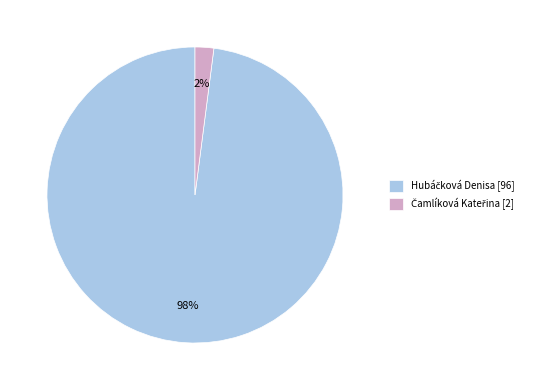

To the nearest percent, what is the difference between the largest and smallest slice percentages?

96%